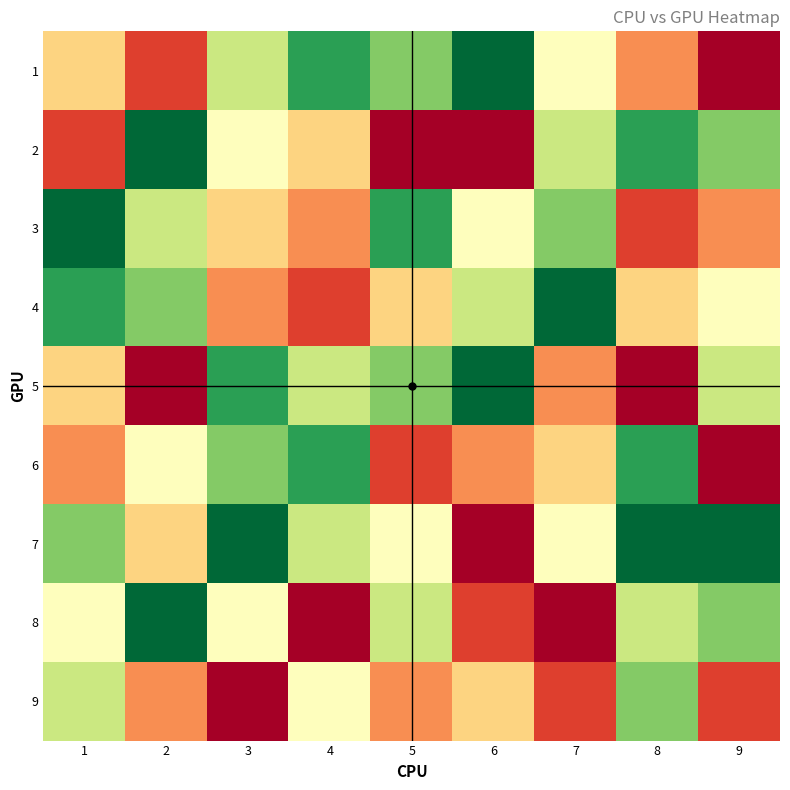

Rank the series by their maximum value, from lowest to highest.

9, 6, 1, 2, 3, 4, 5, 7, 8